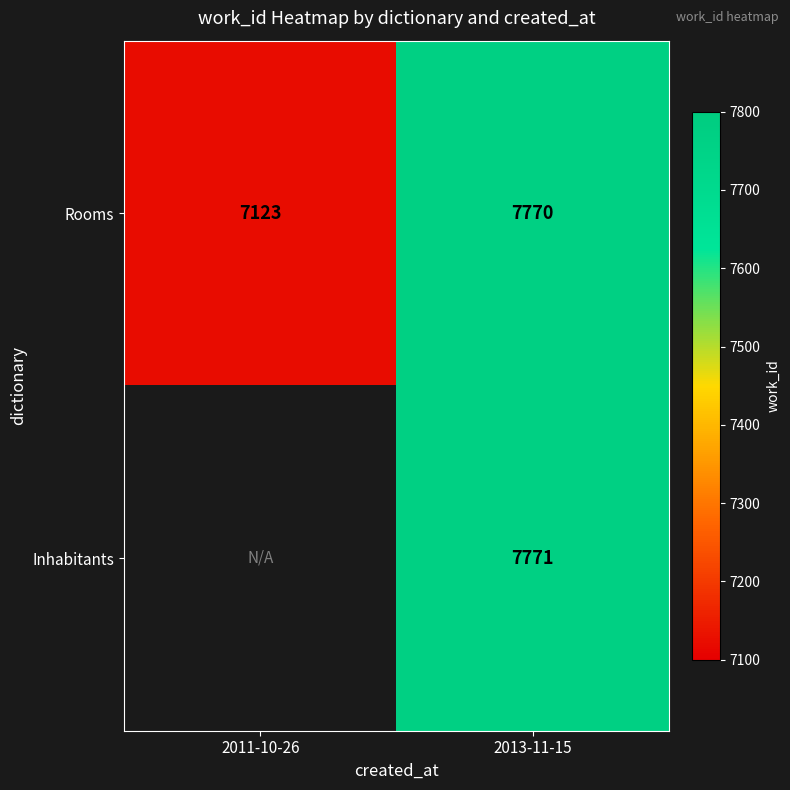

The Inhabitants series shows 12605.4 at 2013-11-15. True or false?

False